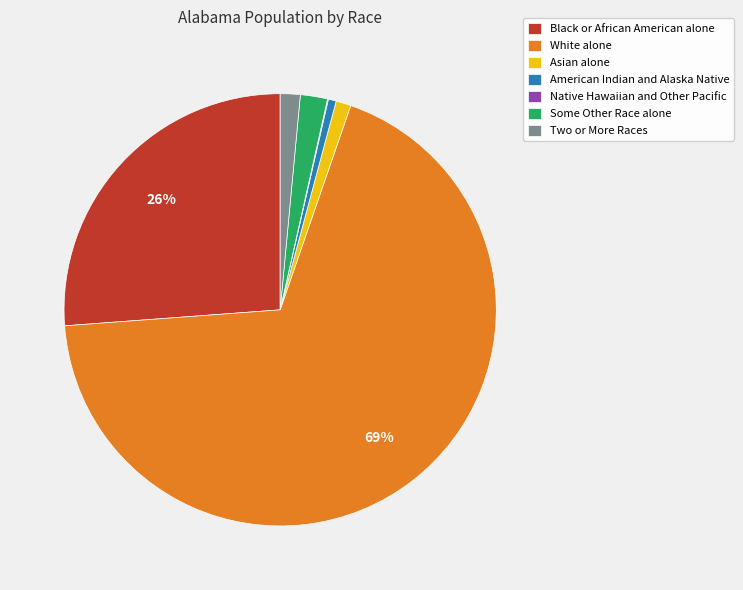

Which slice is the largest?

White alone